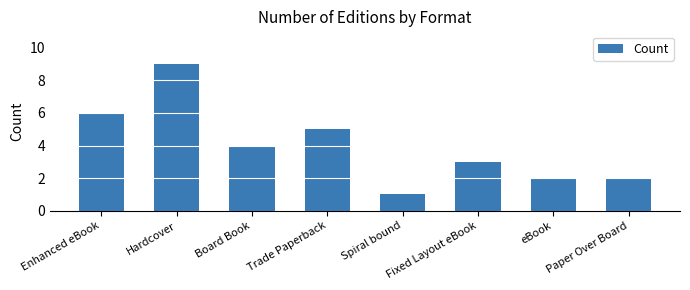

What is the change in value from Enhanced eBook to Fixed Layout eBook?

-3